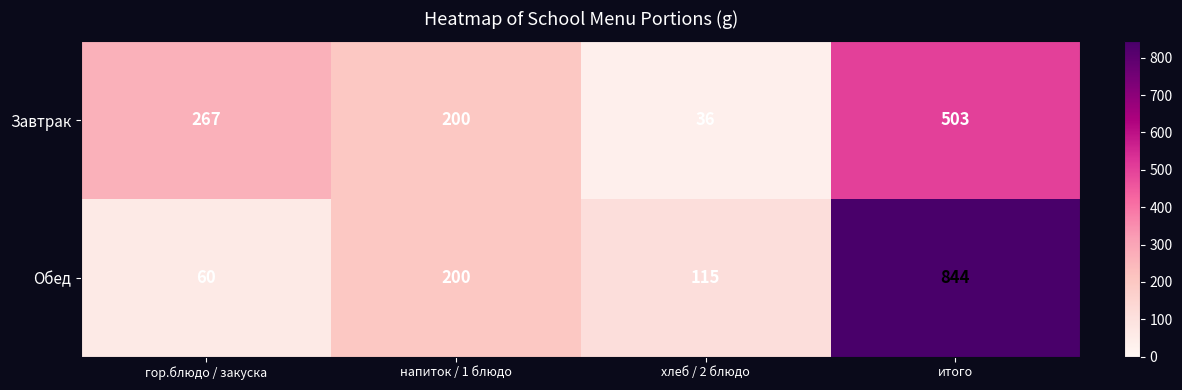

Rank the series by their average value, from highest to lowest.

Обед, Завтрак